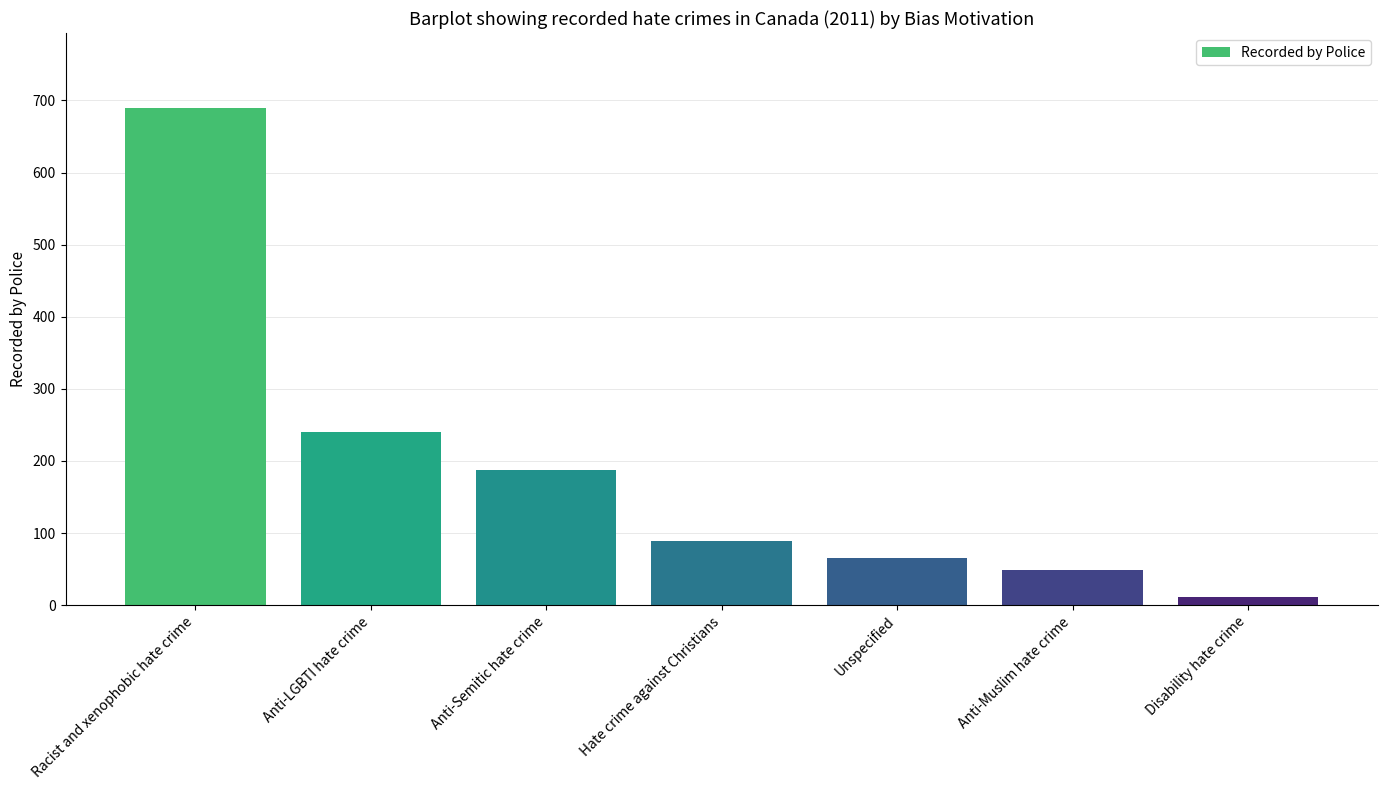

What is the maximum value shown in the chart?

690